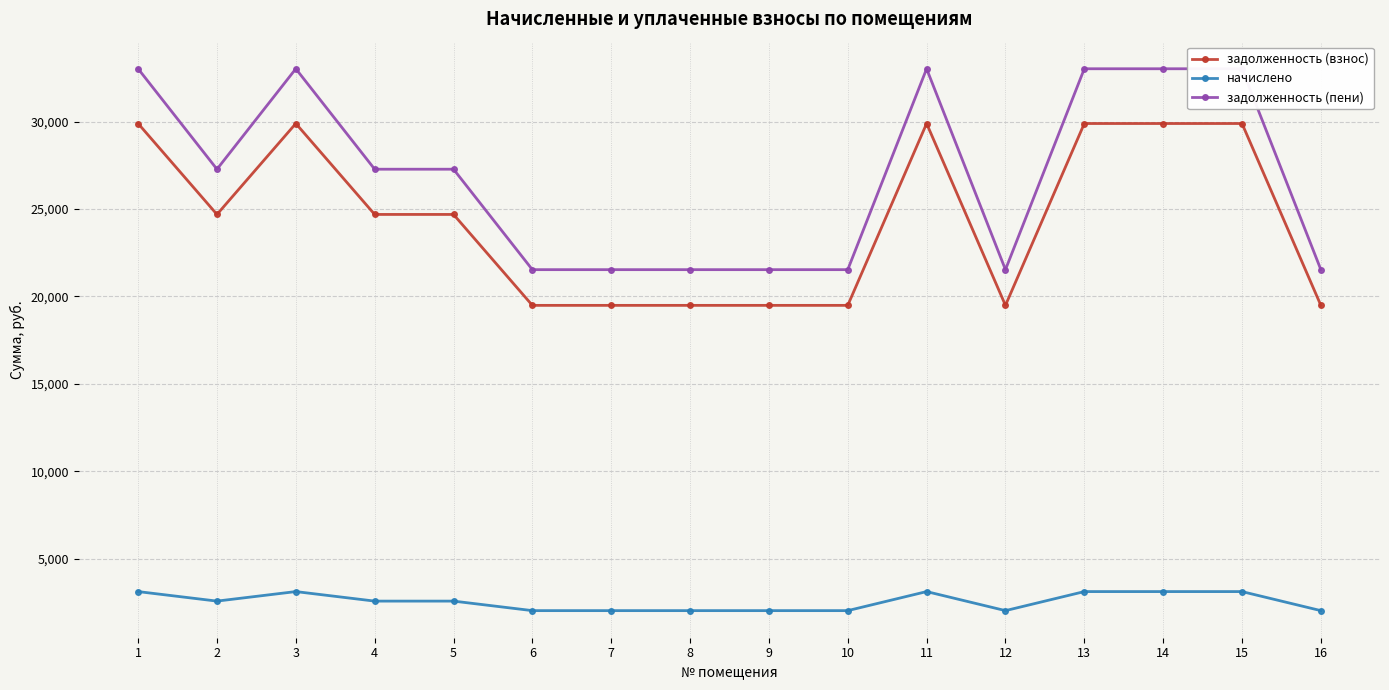

True or false: задолженность (пени) has a value of 21531.6 at 9.

True